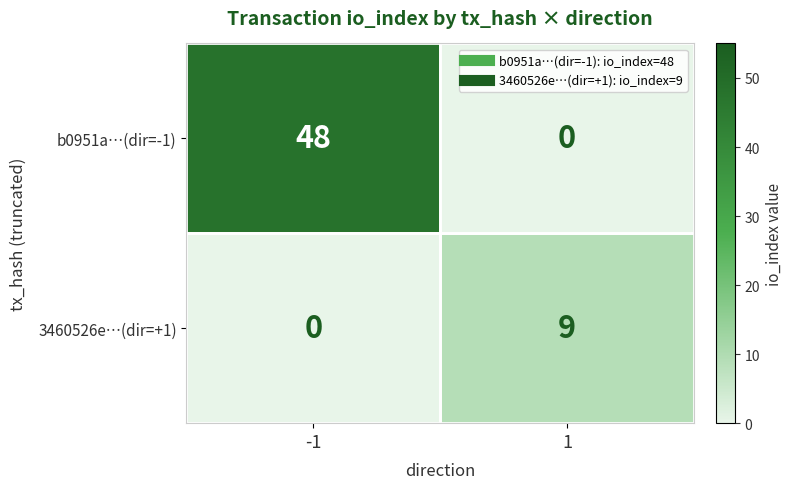

What is the difference between the maximum and minimum values in the b0951a…(dir=-1) series?

48